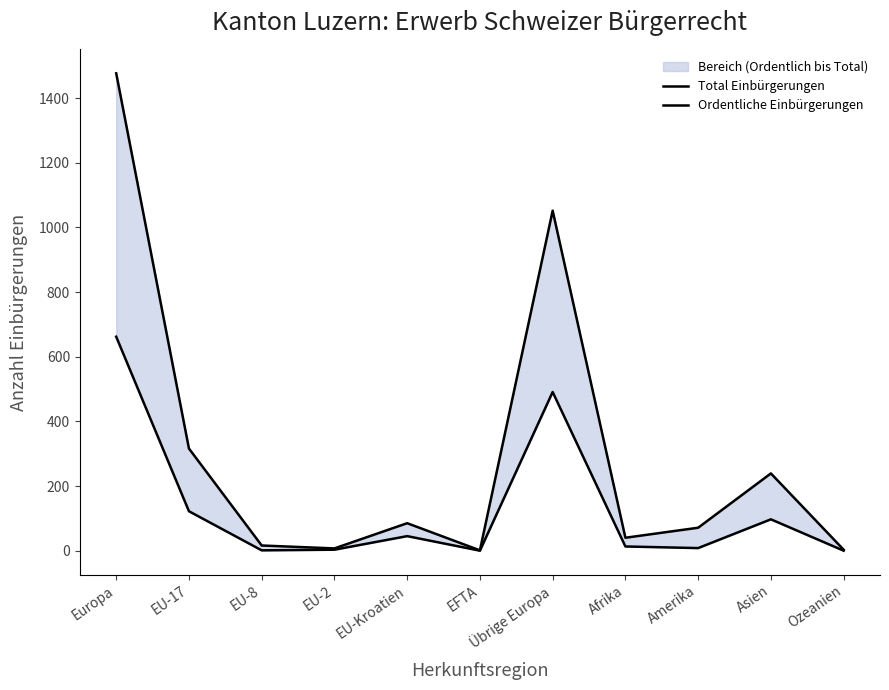

Is it true that Total Einbürgerungen equals 204 at EU-17?

False